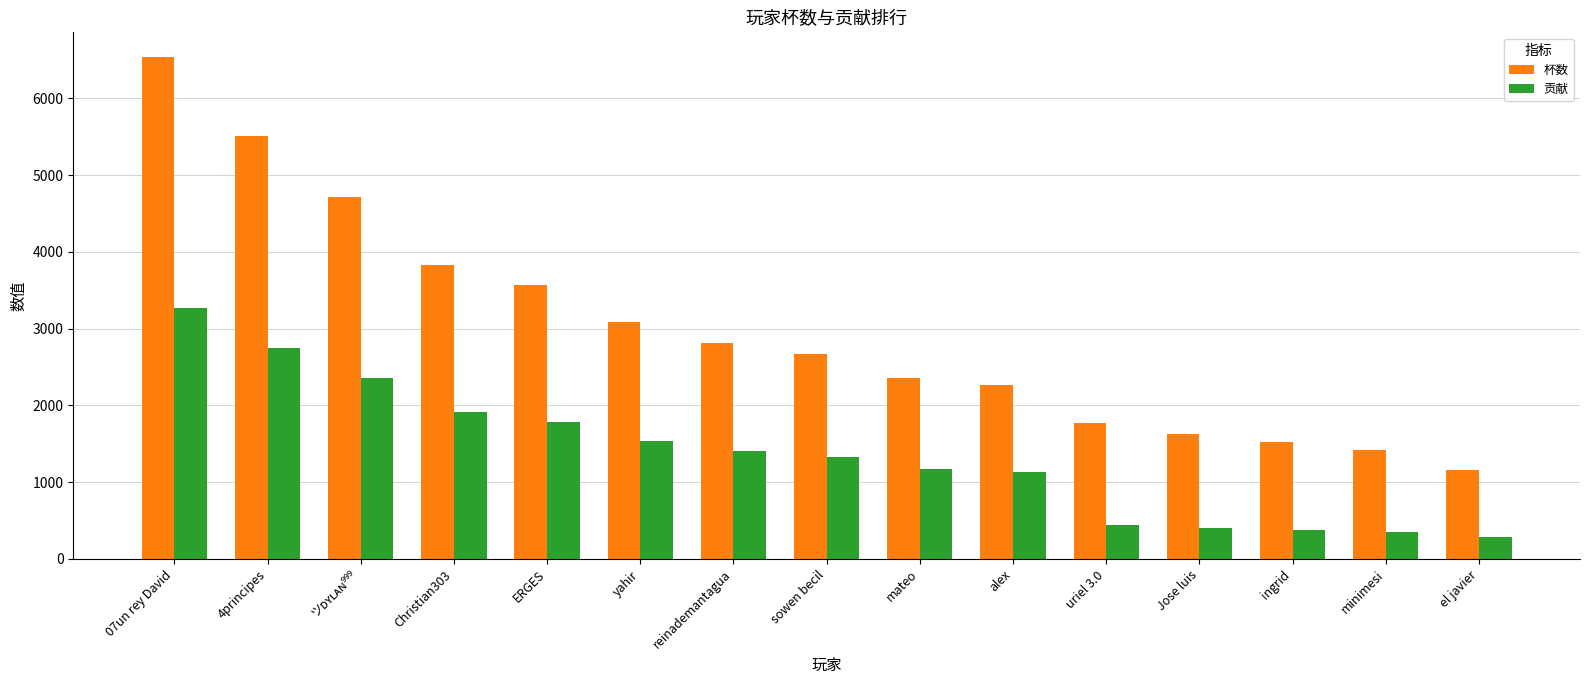

What is the value of the 贡献 bar at the 14th from the left?

354